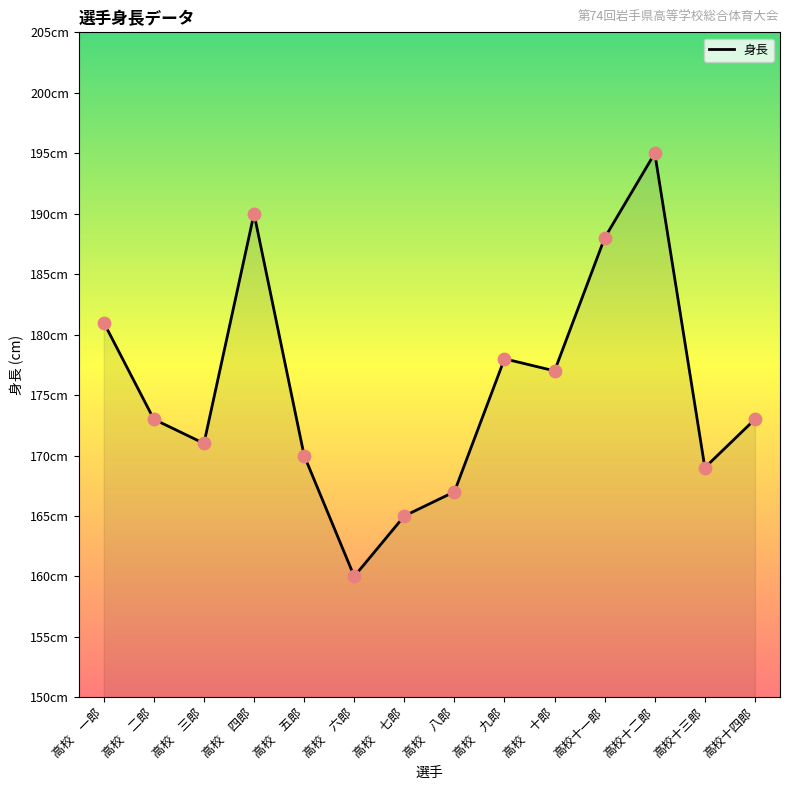

What is the ratio of the value at 高校十四郎 to the value at 高校　二郎?

1.0